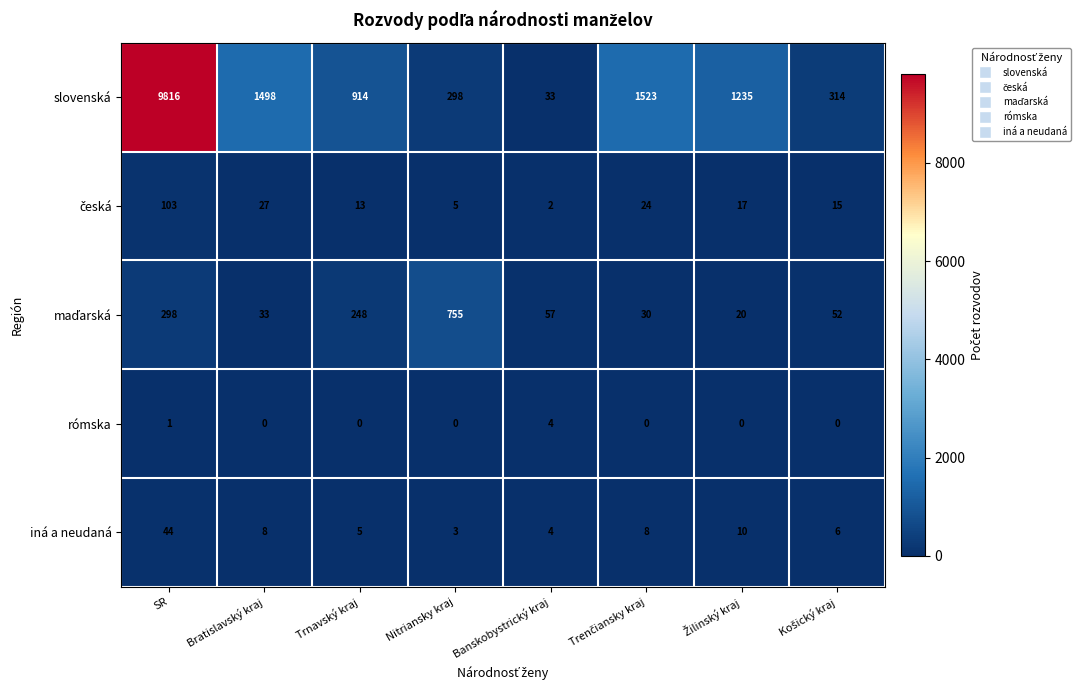

Which series has the largest total across all categories?

slovenská